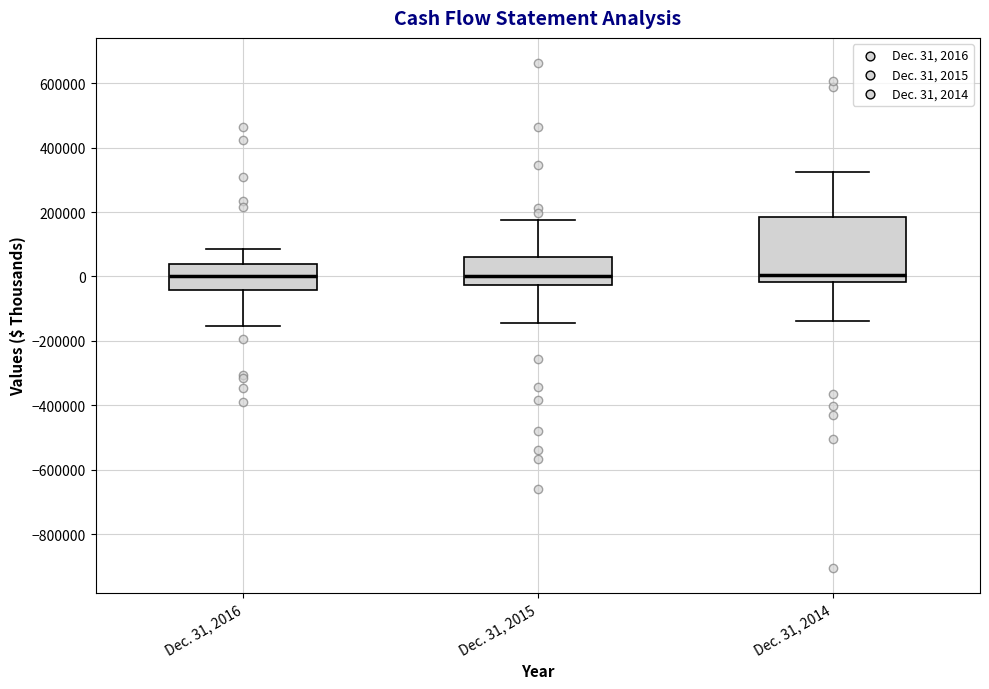

Reading left to right, transcribe this box plot: for each box, give where its median line is, the range the box spans, and where its two whiskers end, as read against the y-axis. The values are not printed on the chart, so give them approximately, as read against the axis.

Dec. 31, 2016: median 0, box -40000 to 40000, whiskers -160000 to 80000
Dec. 31, 2015: median 0, box -20000 to 60000, whiskers -140000 to 180000
Dec. 31, 2014: median 0, box -20000 to 180000, whiskers -140000 to 320000